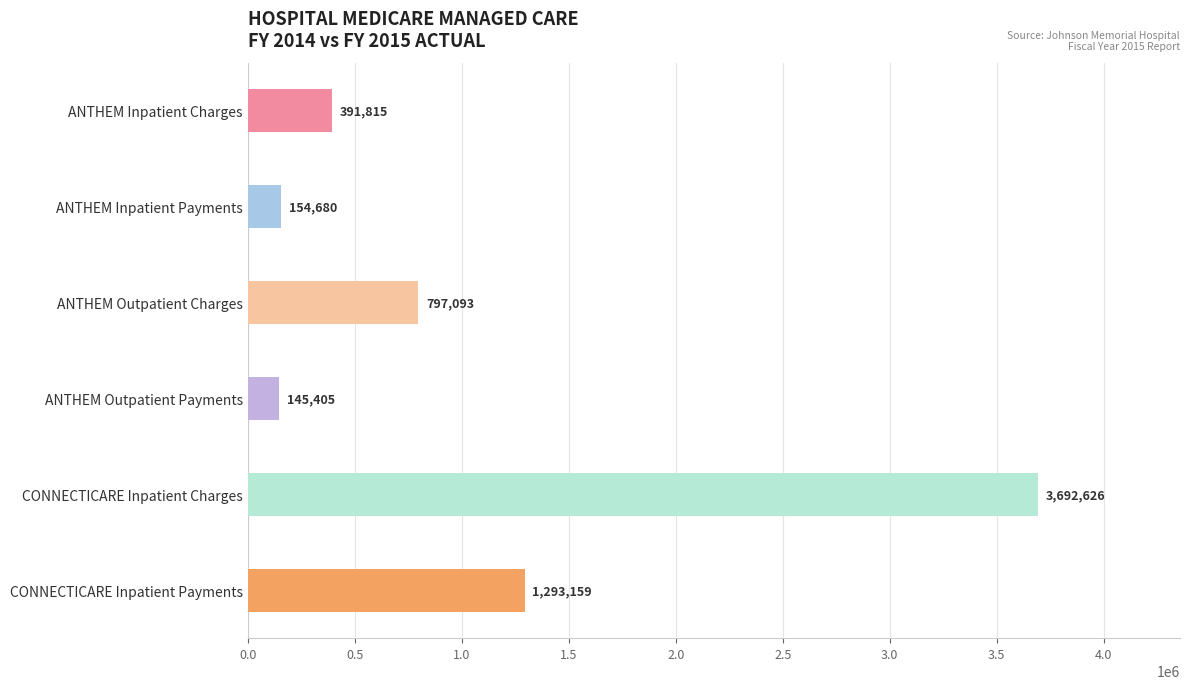

What is the difference between the second highest and minimum values?

1147754